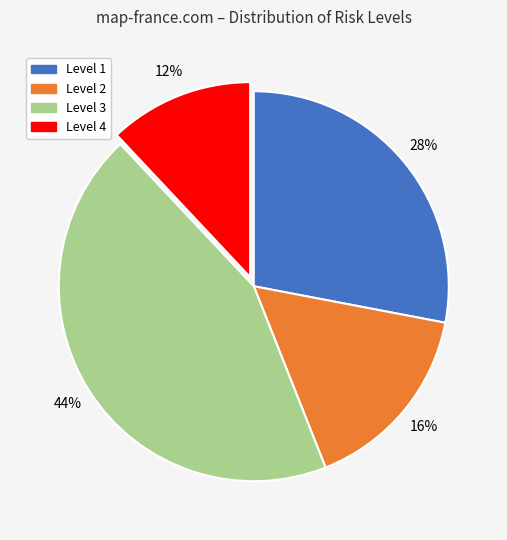

What is the smallest slice in the pie chart?

Level 4